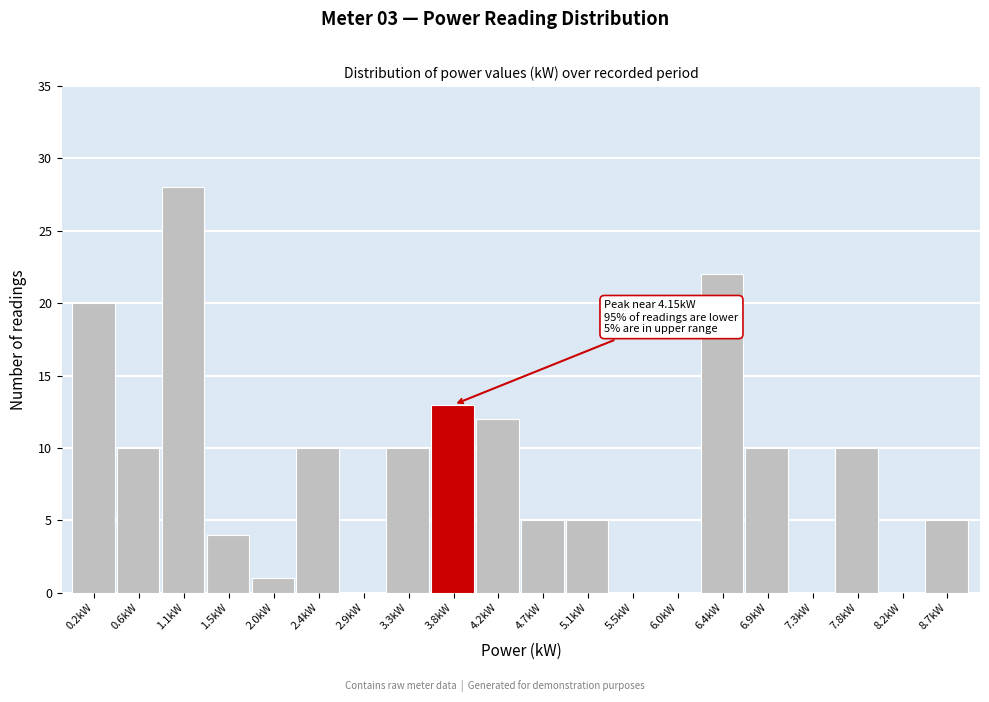

Reading left to right, transcribe all the data shown in this chart.

0.2kW=20	0.6kW=10	1.1kW=28	1.5kW=4	2.0kW=1	2.4kW=10	2.9kW=0	3.3kW=10	3.8kW=13	4.2kW=12	4.7kW=5	5.1kW=5	5.5kW=0	6.0kW=0	6.4kW=22	6.9kW=10	7.3kW=0	7.8kW=10	8.2kW=0	8.7kW=5